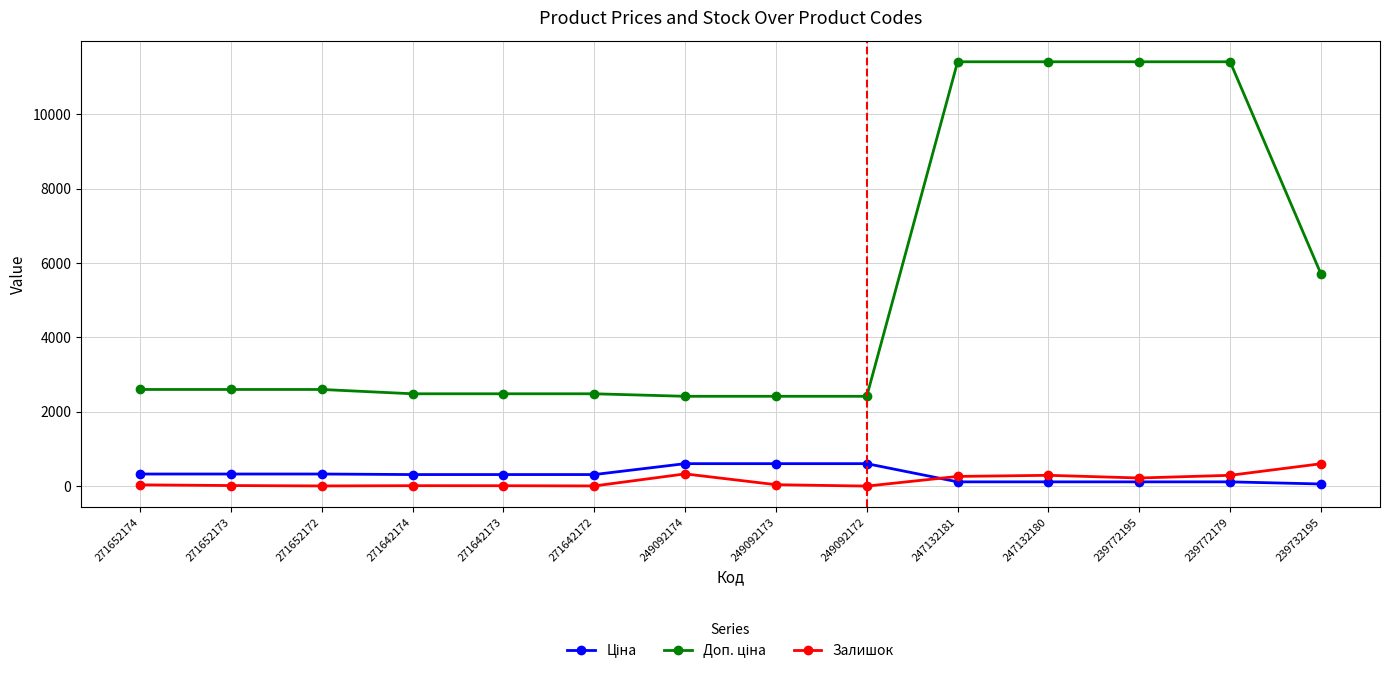

The value of Залишок at 249092174 is 328.0. True or false?

True